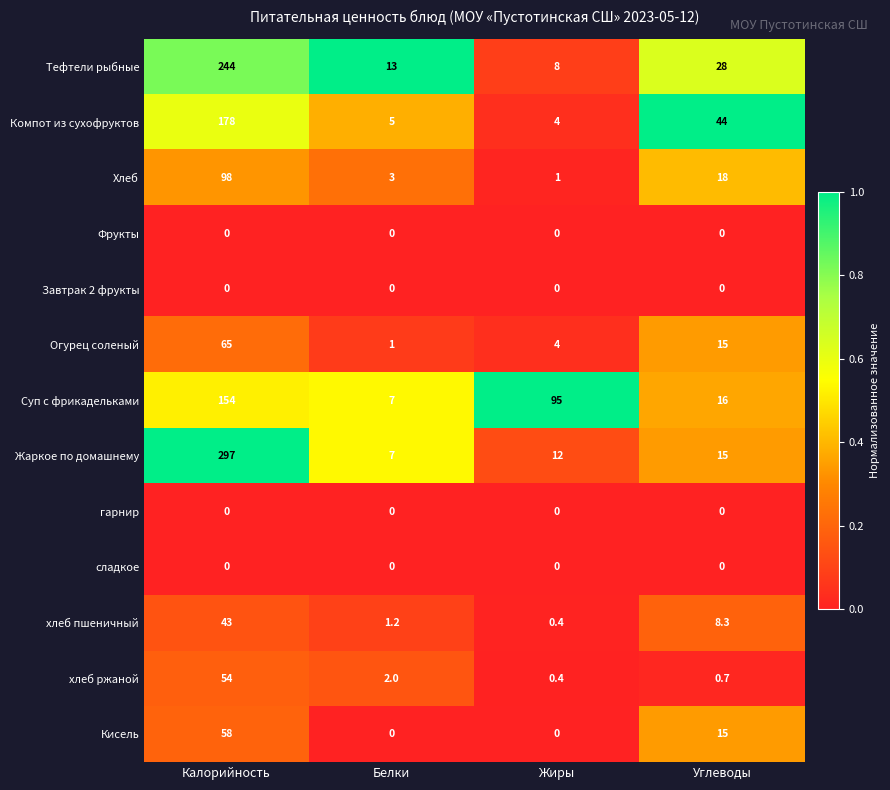

Between Калорийность and Жиры, which series saw the biggest shift?

Жаркое по домашнему